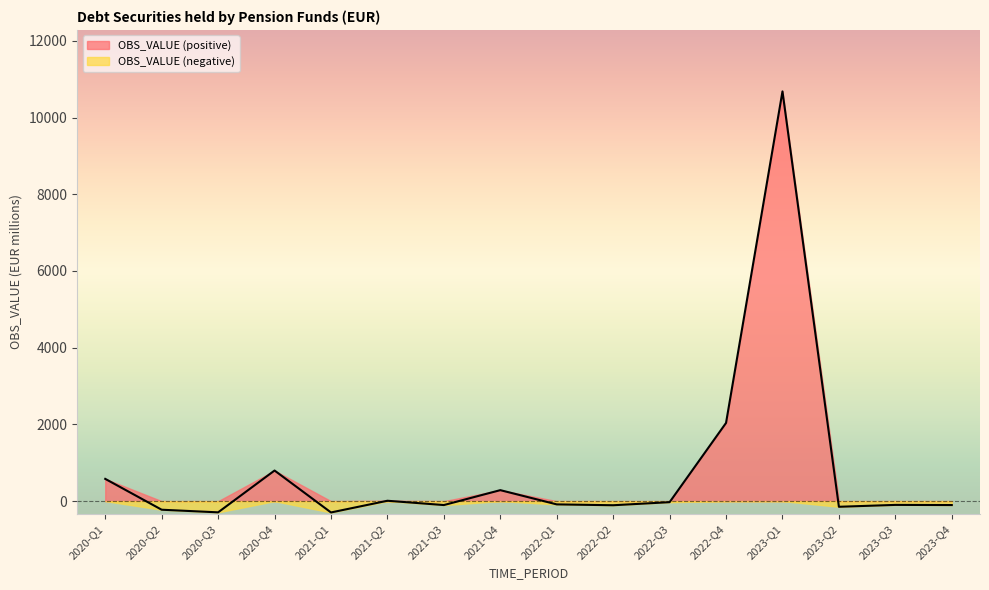

Rank the categories by value from lowest to highest.

2021-Q1, 2020-Q3, 2020-Q2, 2023-Q2, 2022-Q2, 2021-Q3, 2023-Q4, 2023-Q3, 2022-Q1, 2022-Q3, 2021-Q2, 2021-Q4, 2020-Q1, 2020-Q4, 2022-Q4, 2023-Q1